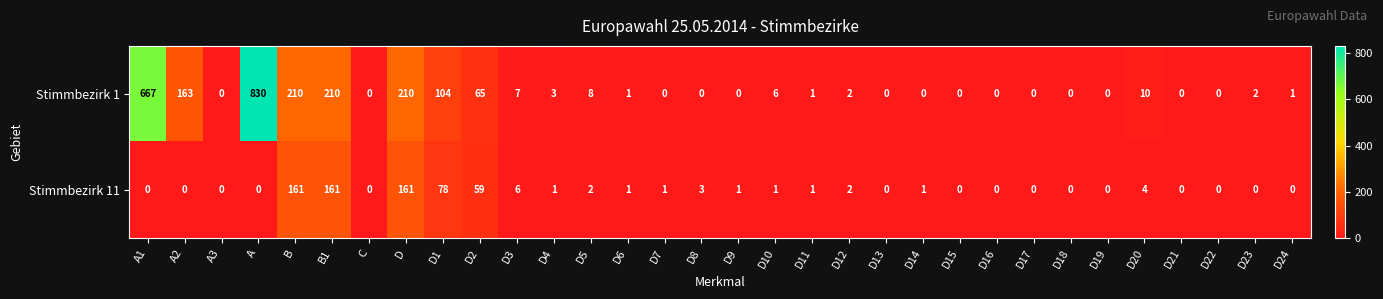

What is the difference between the maximum and minimum values in the Stimmbezirk 1 series?

830